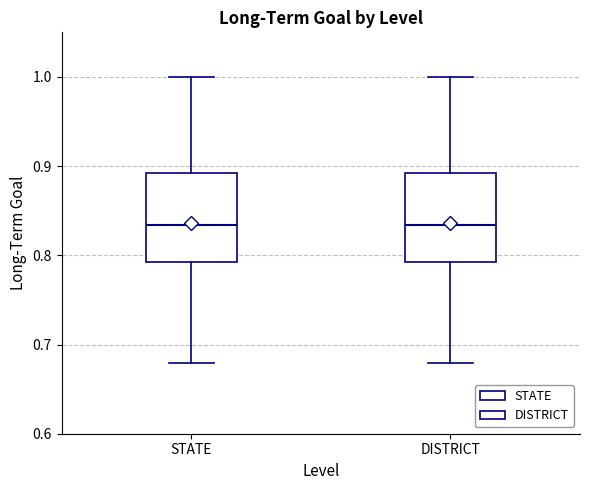

Where is the lower edge of the box for STATE on the y-axis? The values are not printed on the chart, so give them approximately, as read against the axis.

0.79